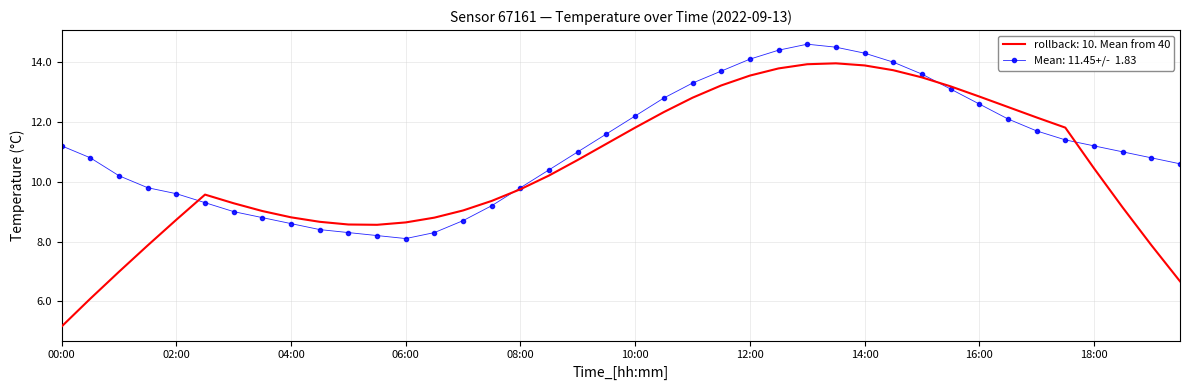

What is the smallest value displayed?

5.2